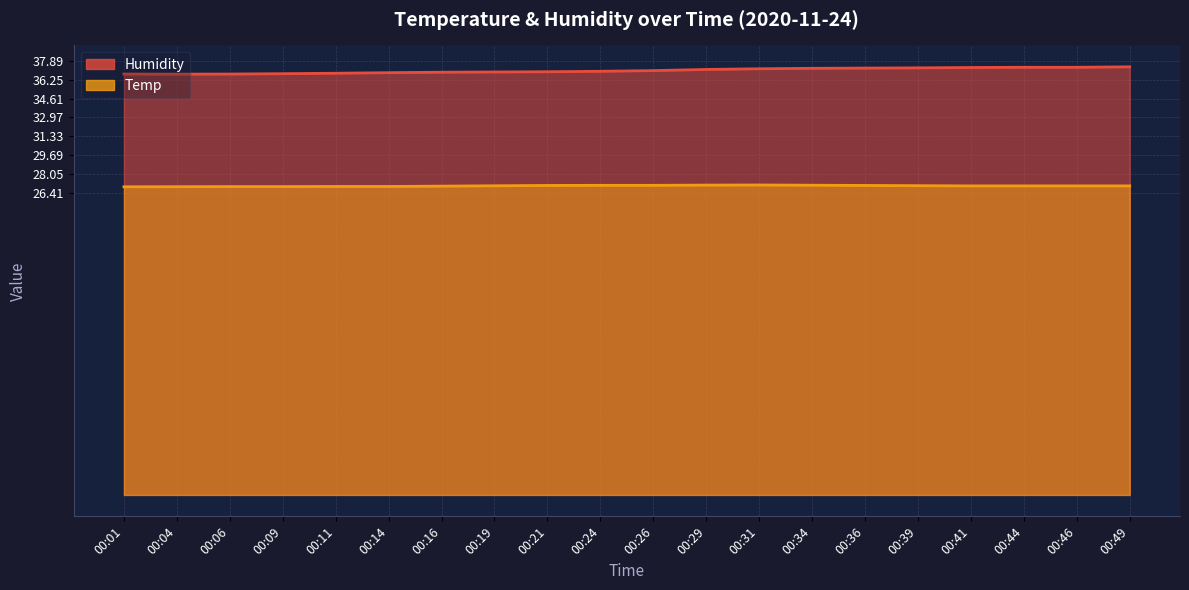

What is the sum of all Temp values?

539.8